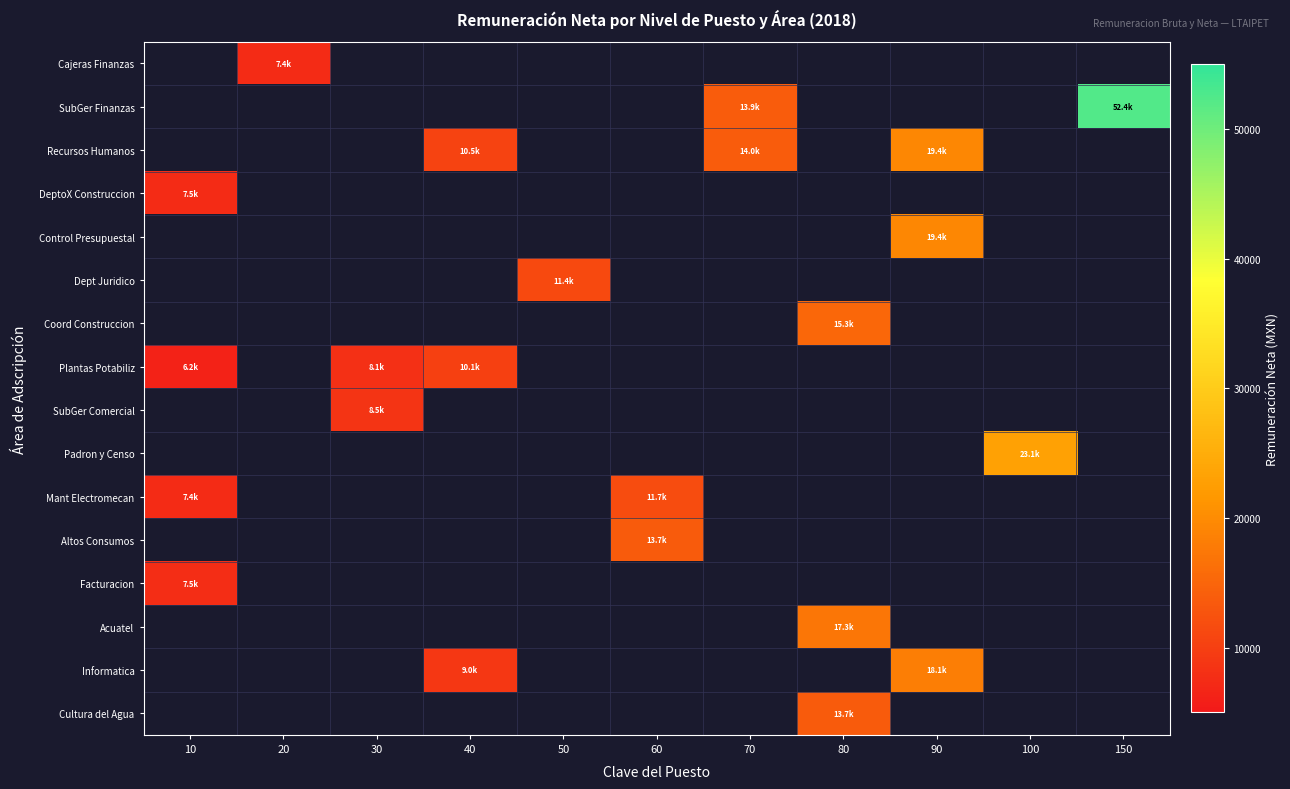

Which category has the highest value across all series?

150